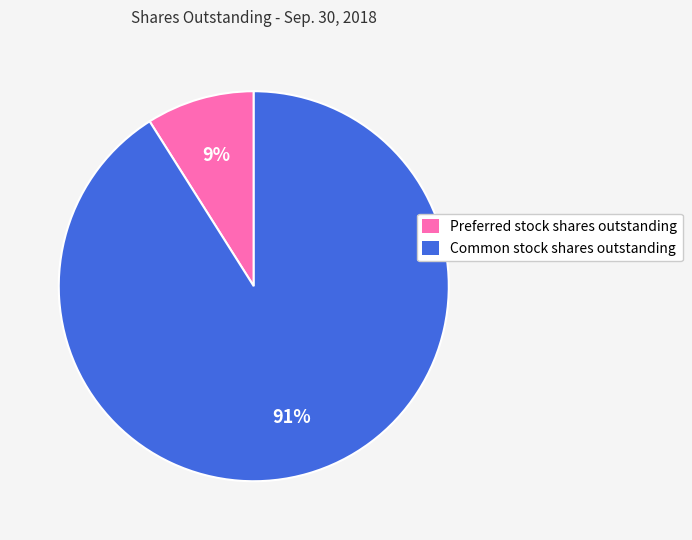

To the nearest percent, what is the difference between the Preferred stock shares outstanding and Common stock shares outstanding slice percentages?

82%